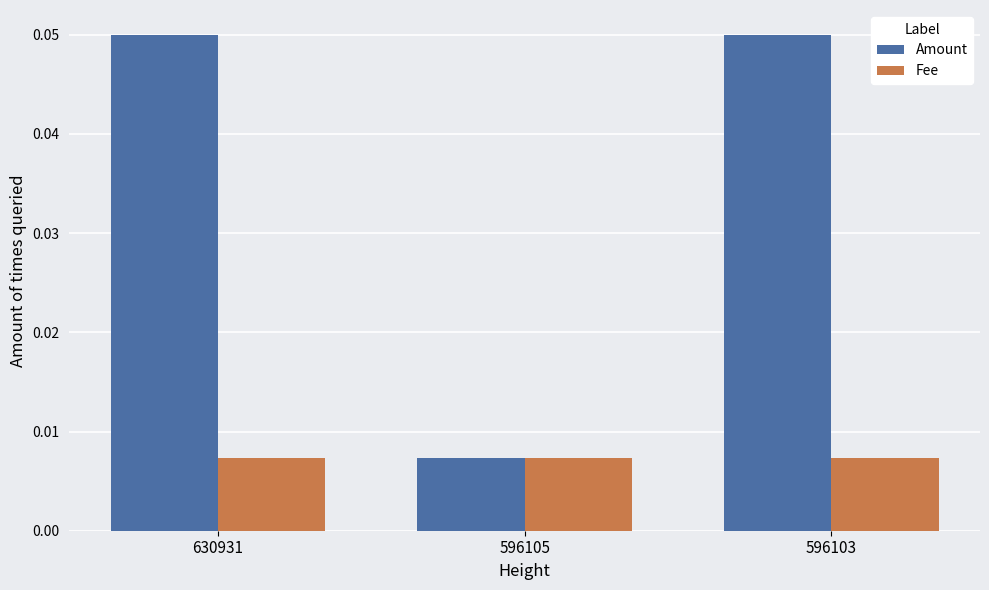

Does the chart contain any negative values?

No